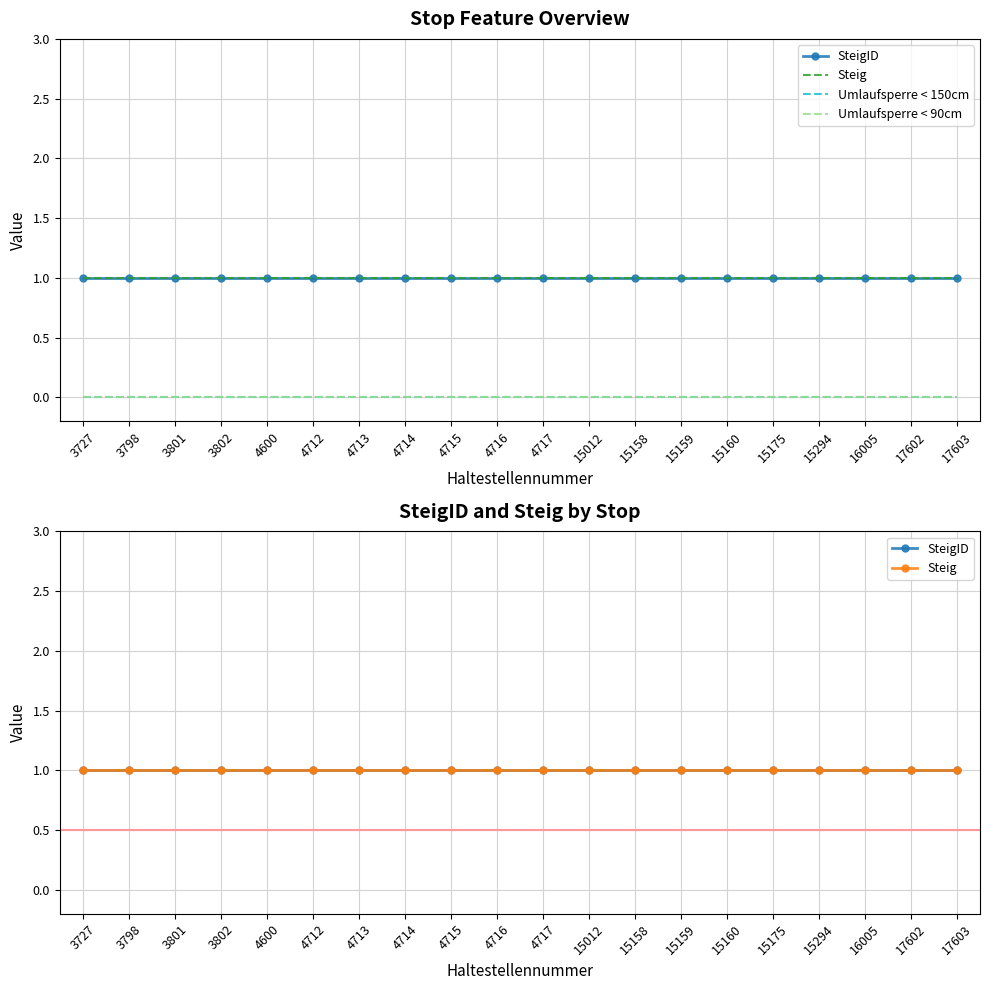

What are all the series names shown in the legend?

SteigID, Steig, Umlaufsperre < 150cm, Umlaufsperre < 90cm